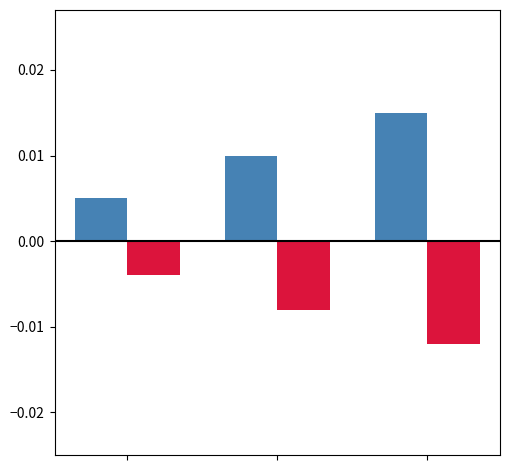

How many categories are shown in the chart?

3